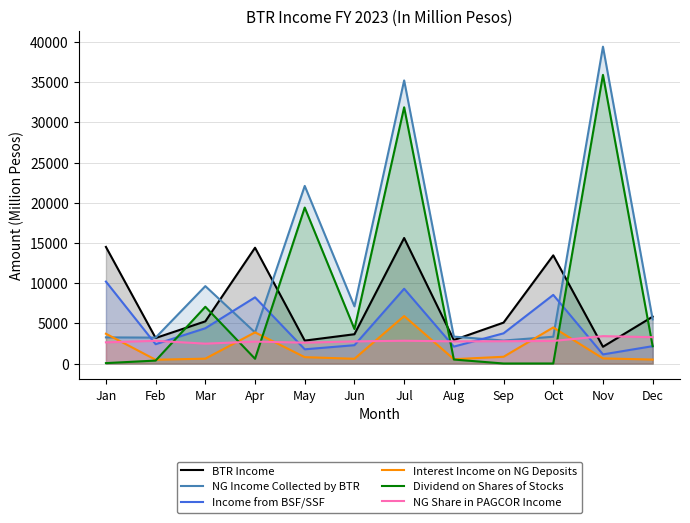

What is the sum of the NG Share in PAGCOR Income values at Apr and Mar?

5199